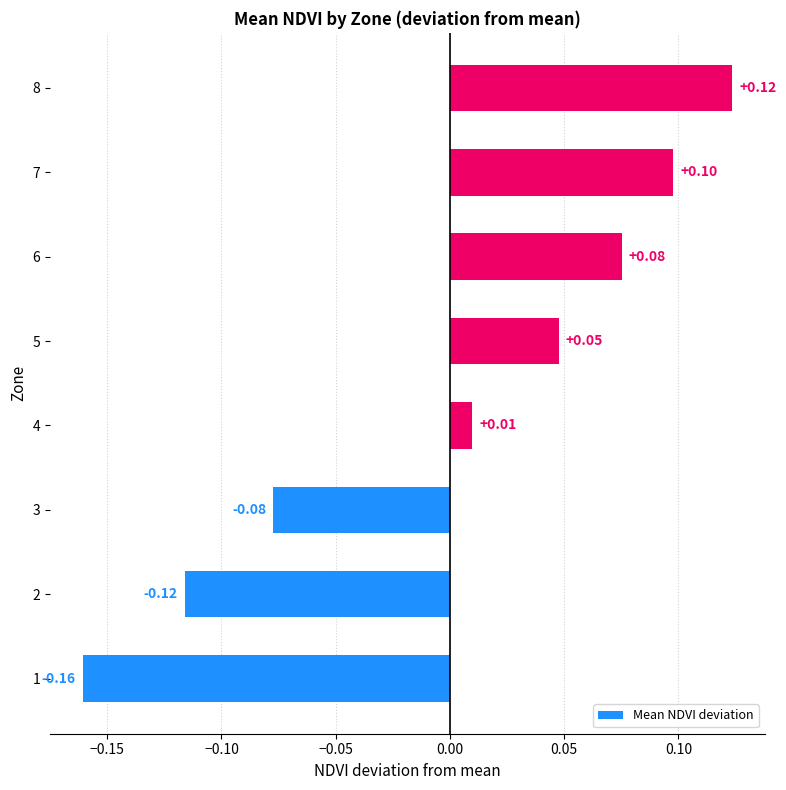

Are the bars horizontal?

Yes